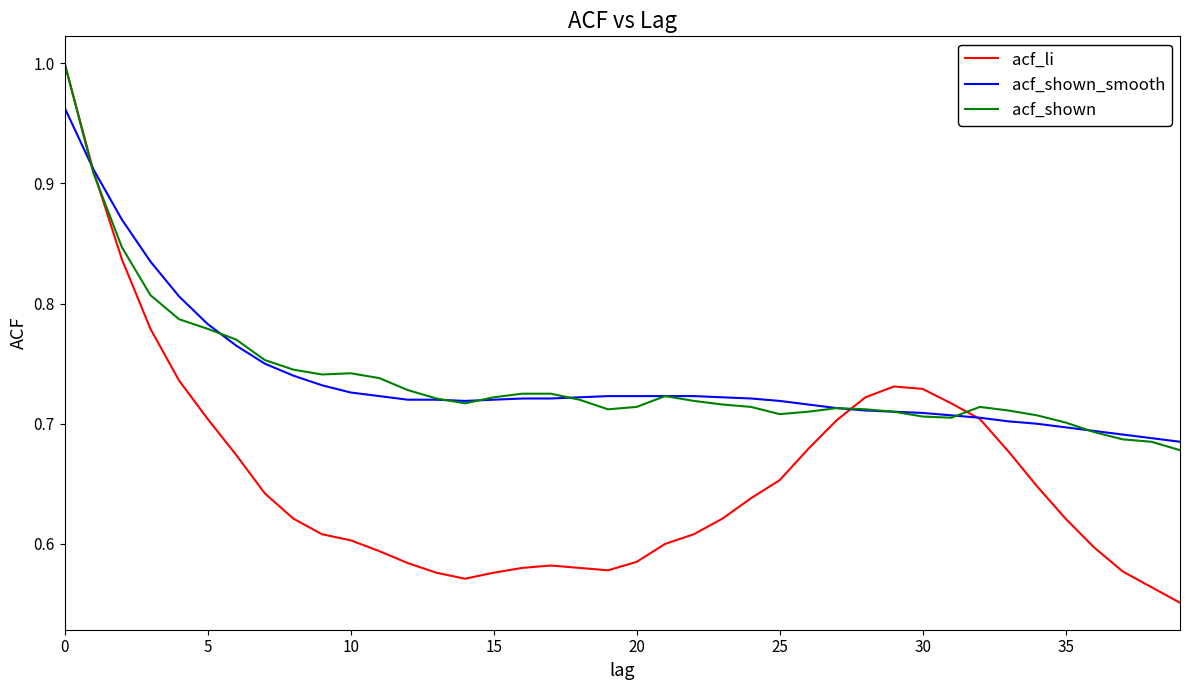

How many categories are shown in the chart?

40